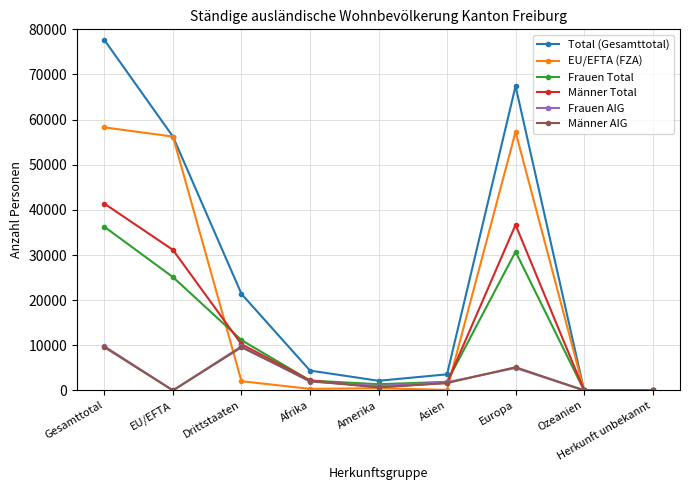

What value does the EU/EFTA (FZA) series have at Asien?

121